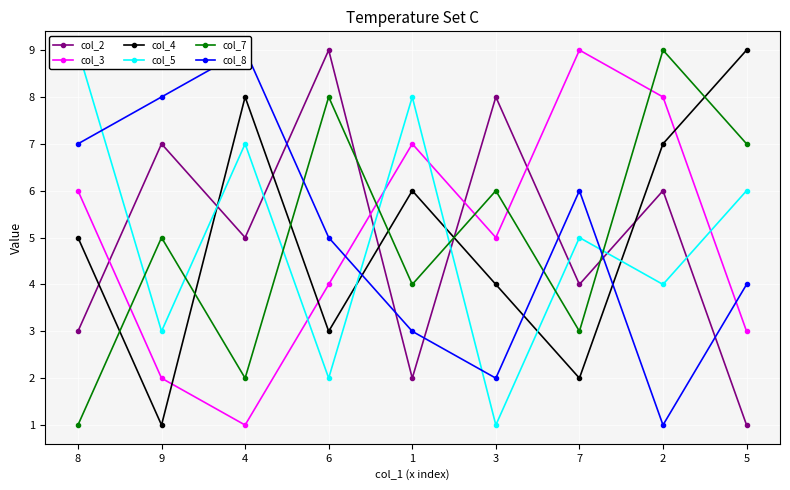

Which category has the lowest value across all series?

5